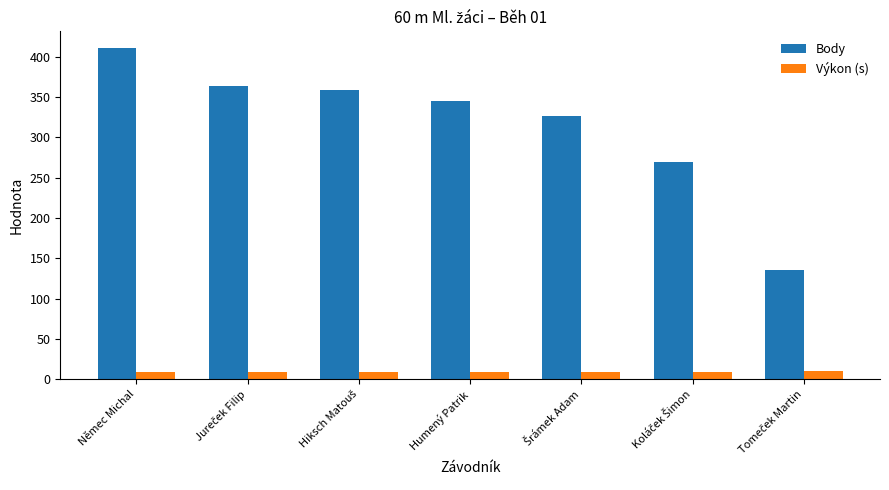

Is it true that Výkon (s) equals 8.8 at Humený Patrik?

True